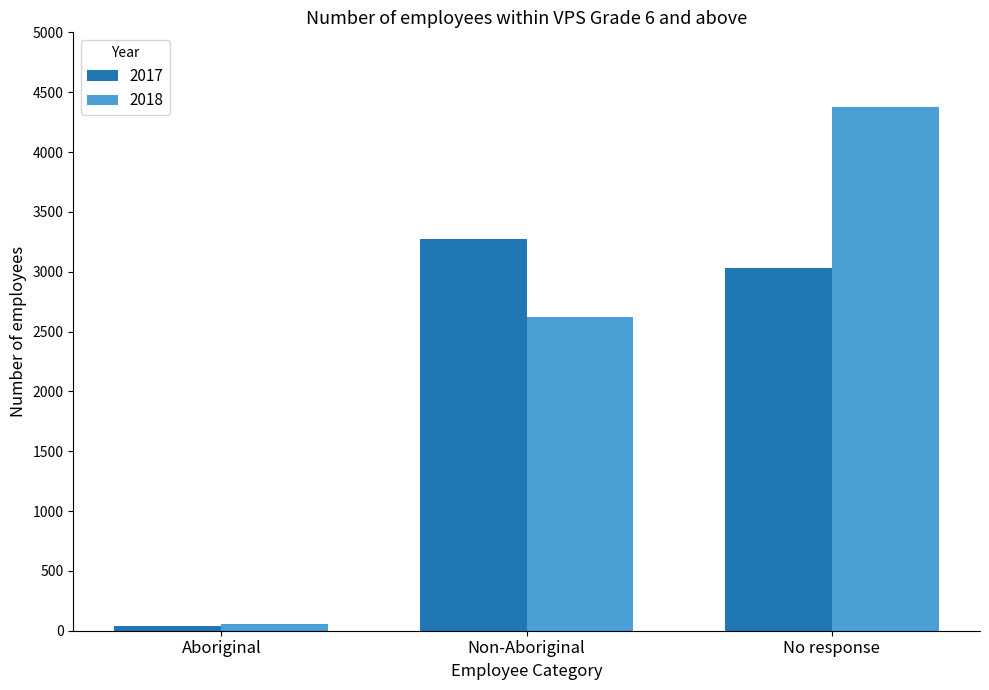

What is the label of the 2nd bar from the left?

Non-Aboriginal